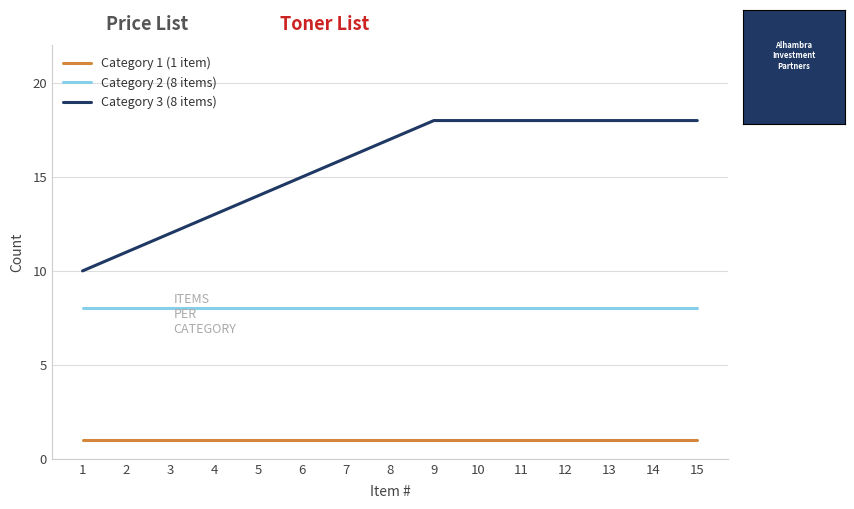

Reading left to right, list all the values displayed in this chart.

Category 1 (1 item): 1	1	1	1	1	1	1	1	1	1	1	1	1	1	1
Category 2 (8 items): 8	8	8	8	8	8	8	8	8	8	8	8	8	8	8
Category 3 (8 items): 10	11	12	13	14	15	16	17	18	18	18	18	18	18	18